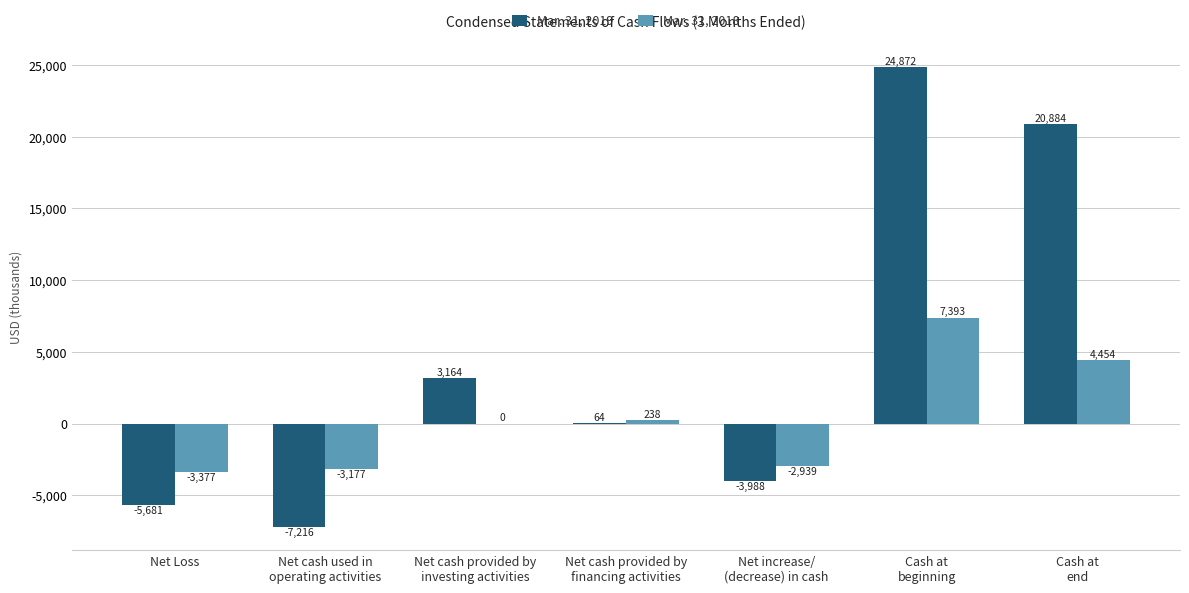

Reading left to right, extract all data points from this chart.

Mar. 31, 2019: -5681	-7216	3164	64	-3988	24872	20884
Mar. 31, 2018: -3377	-3177	0	238	-2939	7393	4454